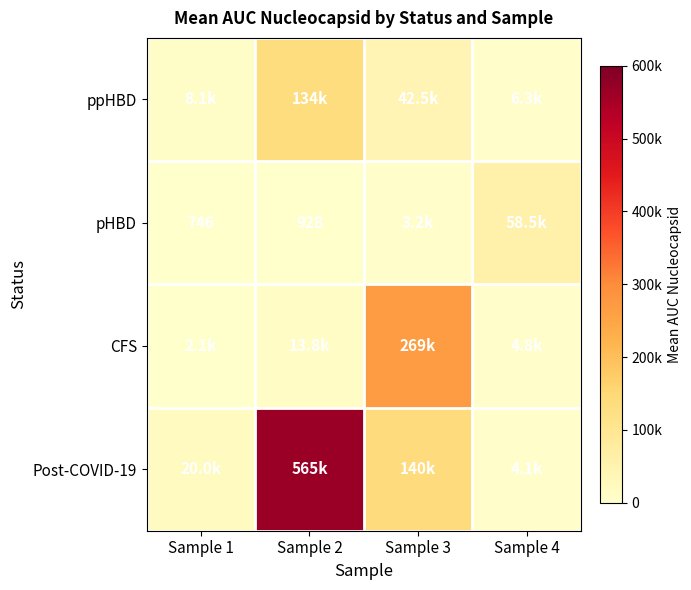

Which series has the largest total across all categories?

Post-COVID-19